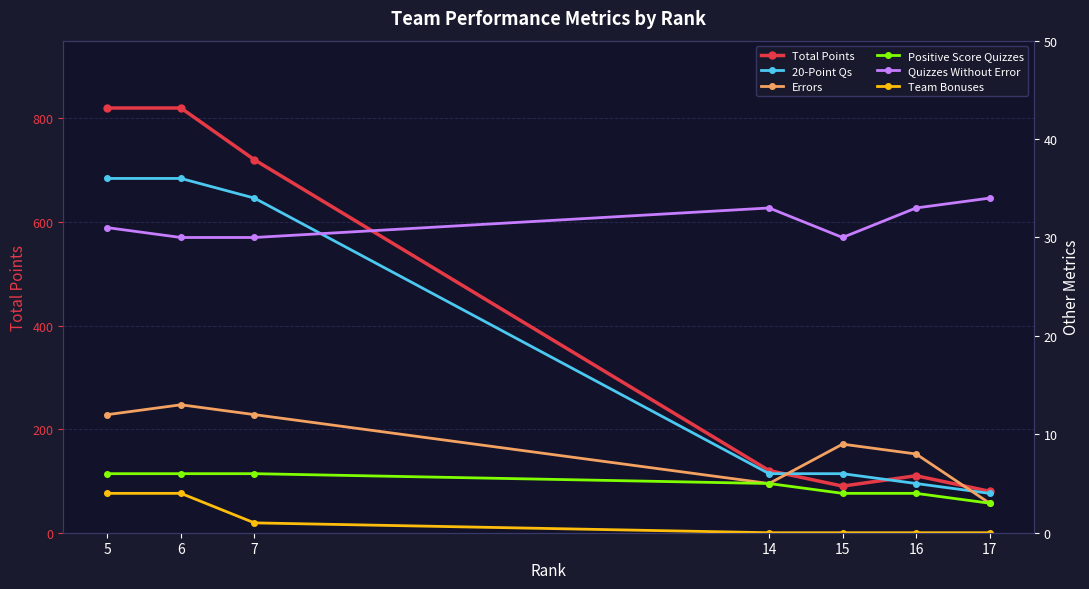

How many values in the Errors series exceed 9?

3